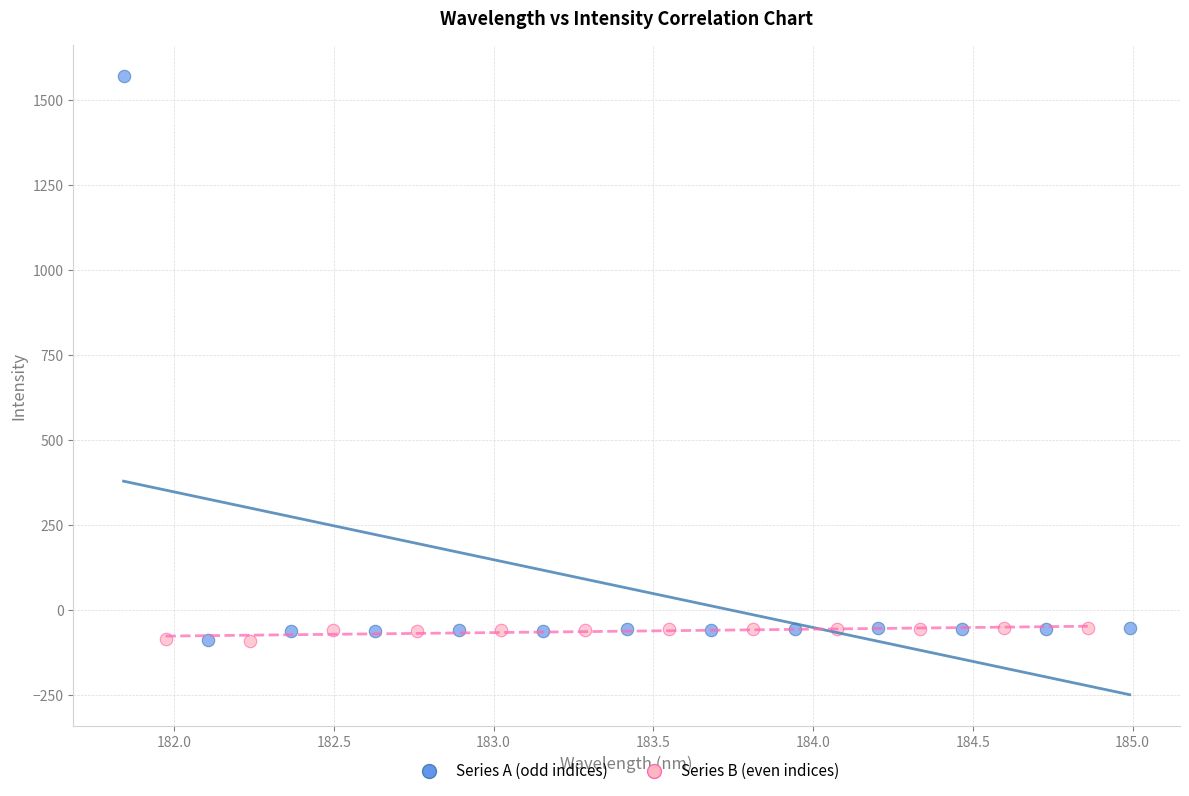

Which series has the largest Y range (max minus min)?

Series A (odd indices)